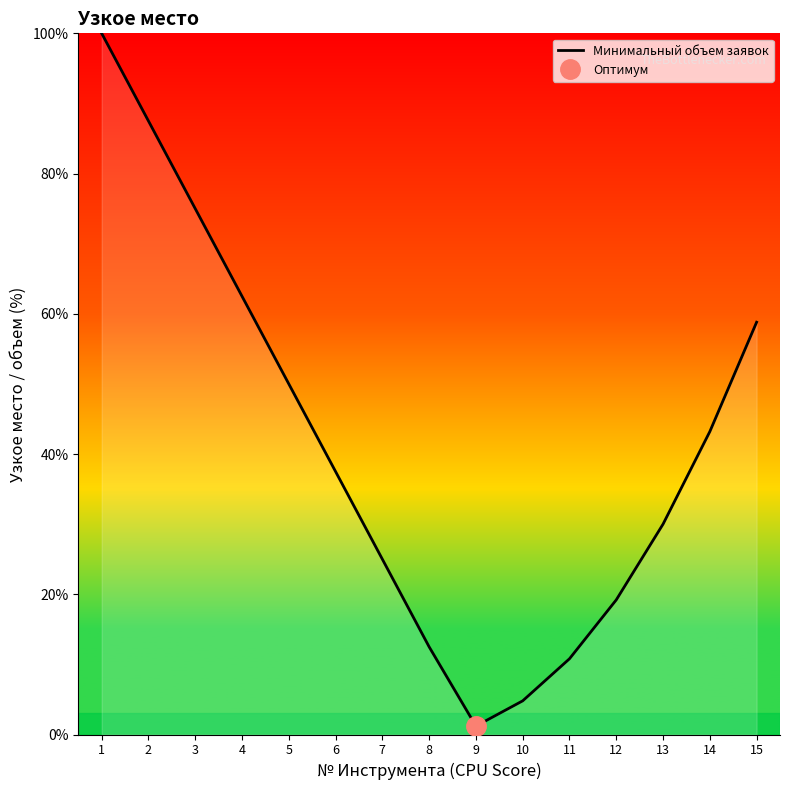

At which label is the value closest to 50?

5